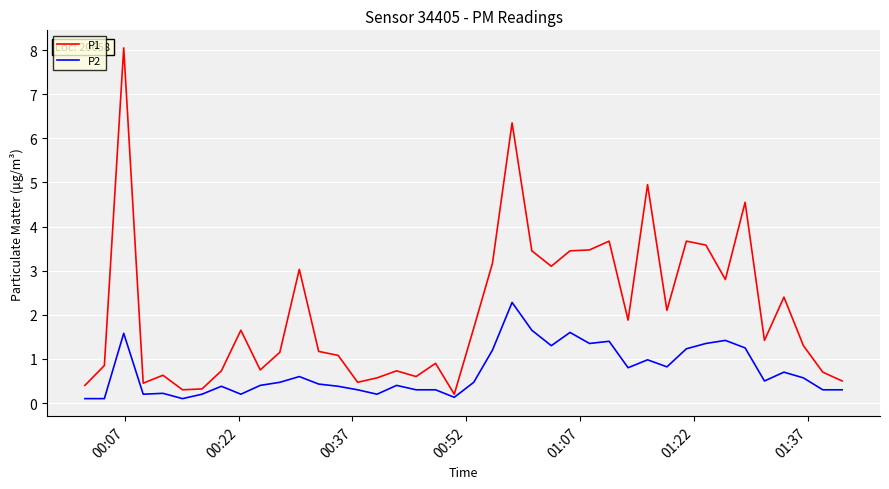

What is the highest value of the P2 series?

2.3